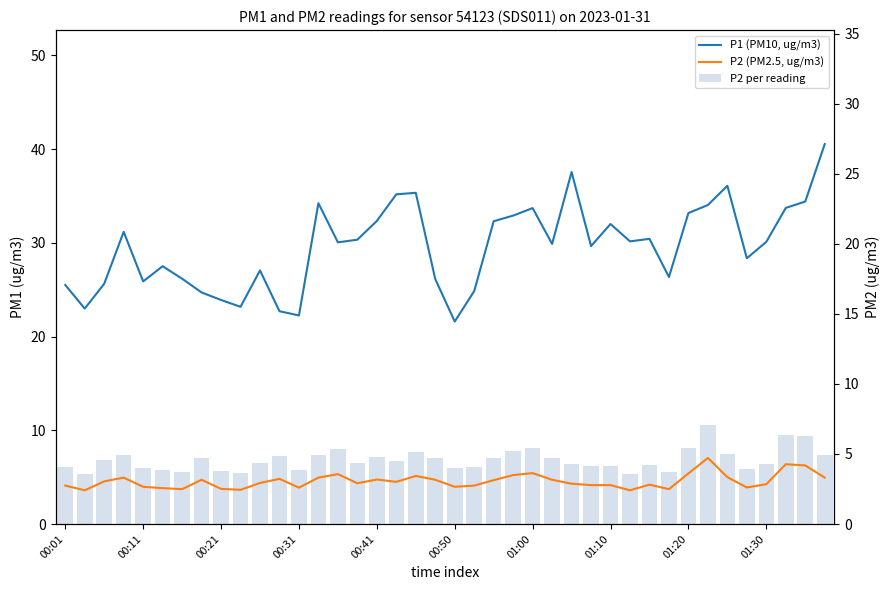

Which series has the largest total across all categories?

P1 (PM10, ug/m3)